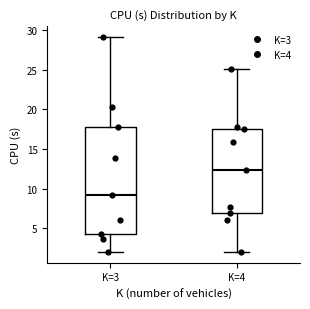

Comparing the boxes themselves (not the whiskers), which one is the tallest?

K=3